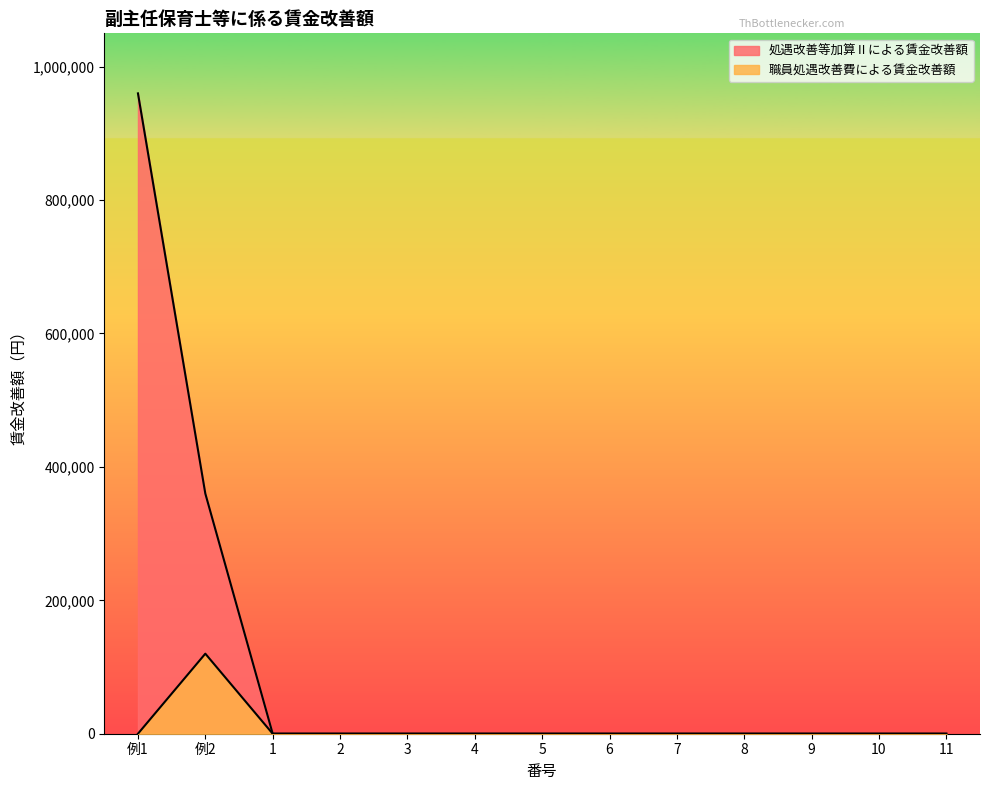

What position from the right is 7?

5